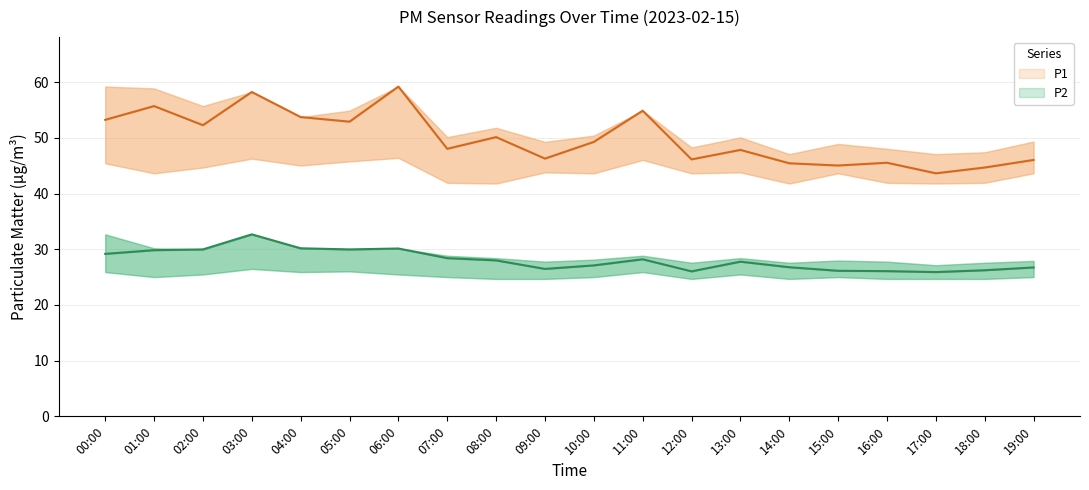

Reading left to right, transcribe all the data shown in this chart.

P1: 53.2	55.7	52.3	58.2	53.7	52.9	59.2	48.0	50.1	46.3	49.3	54.9	46.1	47.8	45.4	45.0	45.5	43.6	44.7	46.0
P1_upper: 59.2	58.9	55.7	58.2	53.7	54.9	59.2	50.1	51.8	49.3	50.4	54.9	48.3	50.1	47.1	48.9	48.0	47.1	47.4	49.3
P1_lower: 45.4	43.6	44.7	46.3	45.0	45.8	46.4	41.9	41.8	43.8	43.6	46.0	43.6	43.8	41.8	43.6	41.9	41.8	41.9	43.6
P2: 29.2	29.8	30.0	32.7	30.2	30.0	30.1	28.4	28.0	26.5	27.1	28.2	26.0	27.8	26.8	26.1	26.1	25.9	26.2	26.7
P2_upper: 32.7	30.2	30.0	32.7	30.2	30.0	30.1	28.8	28.4	27.8	28.1	28.8	27.6	28.4	27.6	28.0	27.8	27.1	27.6	27.9
P2_lower: 25.9	25.0	25.5	26.5	25.9	26.0	25.5	25.0	24.7	24.7	25.0	25.9	24.7	25.5	24.7	25.0	24.7	24.7	24.7	25.0